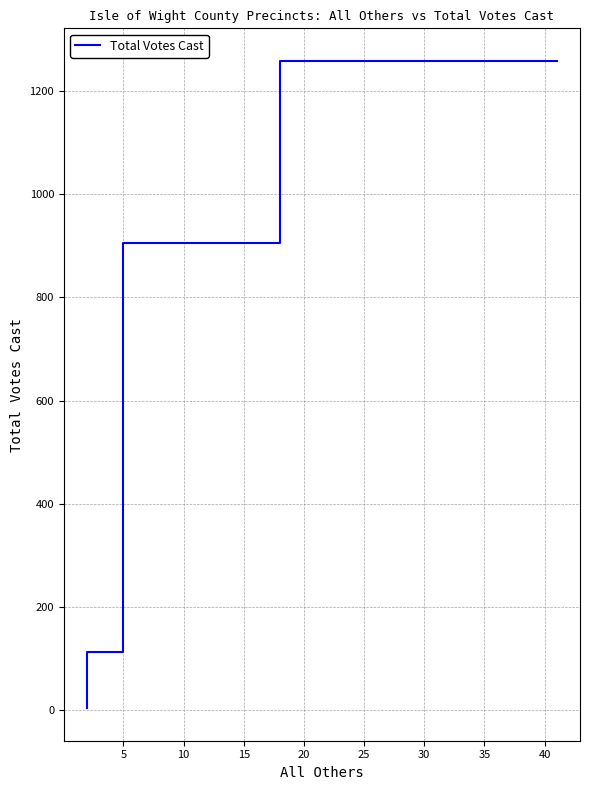

How many data points are less than 905?

2